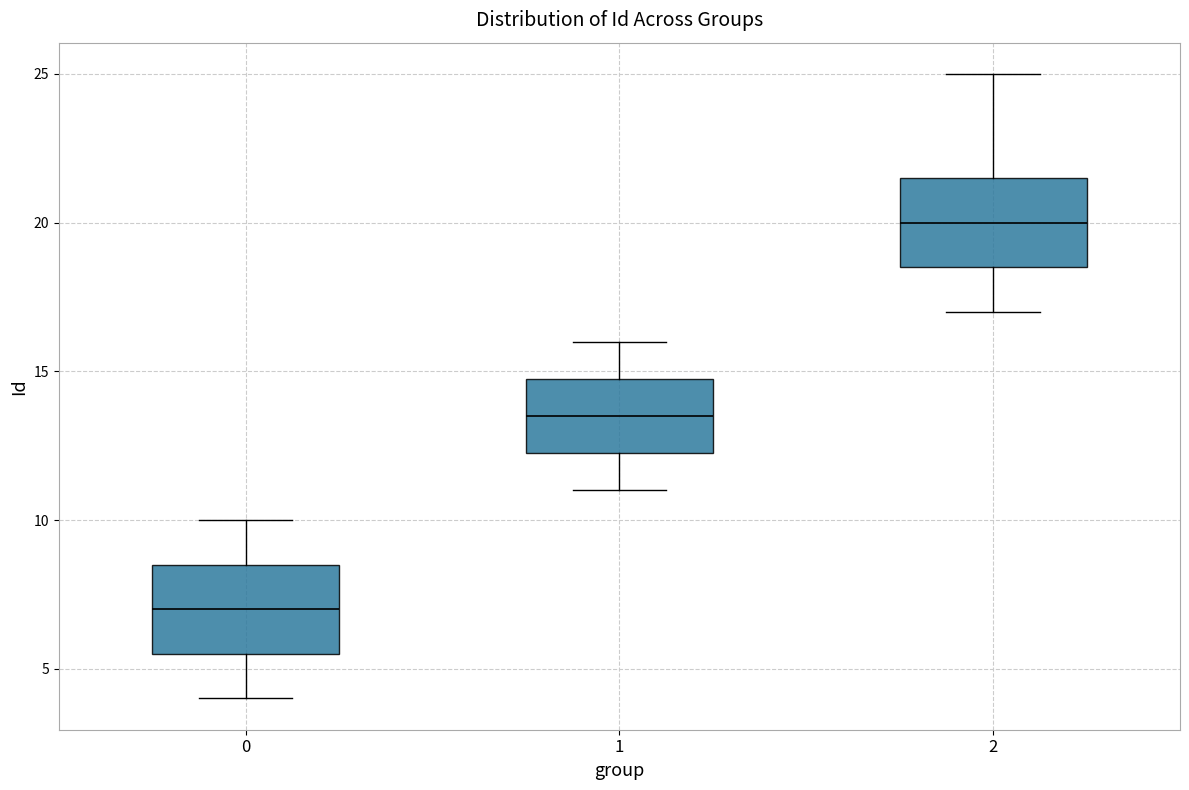

Reading left to right, read every box against the y-axis: the position of its median line, the range the box covers, and the ends of its whiskers. The values are not printed on the chart, so give them approximately, as read against the axis.

0: median 7.0, box 5.5 to 8.5, whiskers 4.0 to 10.0
1: median 13.5, box 12.5 to 15.0, whiskers 11.0 to 16.0
2: median 20.0, box 18.5 to 21.5, whiskers 17.0 to 25.0